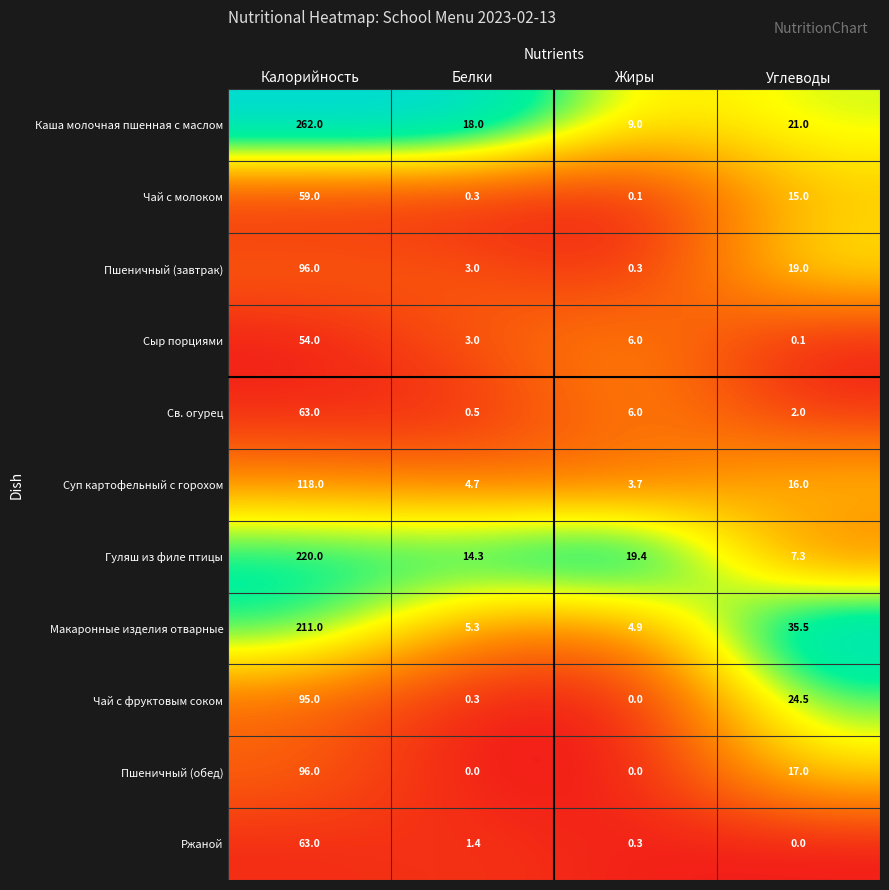

At which label does Суп картофельный с горохом reach its minimum?

Жиры